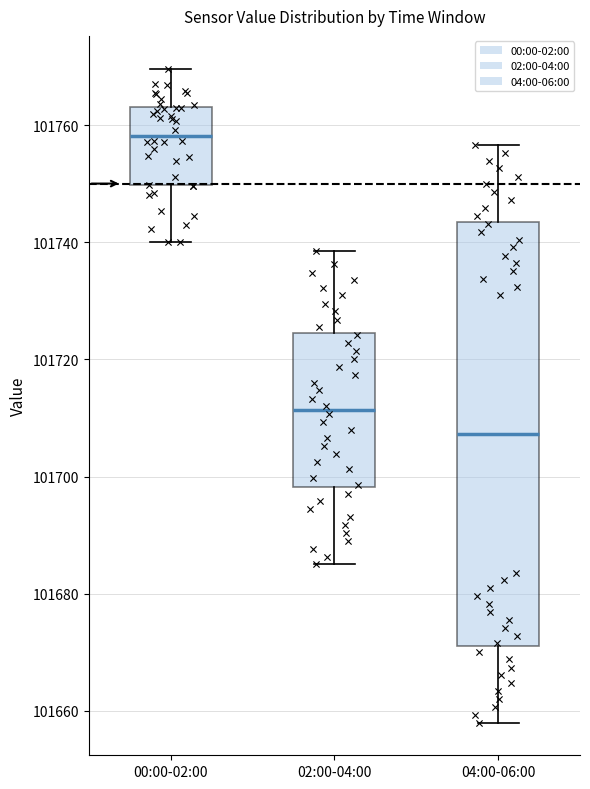

Where does the lower whisker of the box for 00:00-02:00 end on the y-axis? The values are not printed on the chart, so give them approximately, as read against the axis.

101740